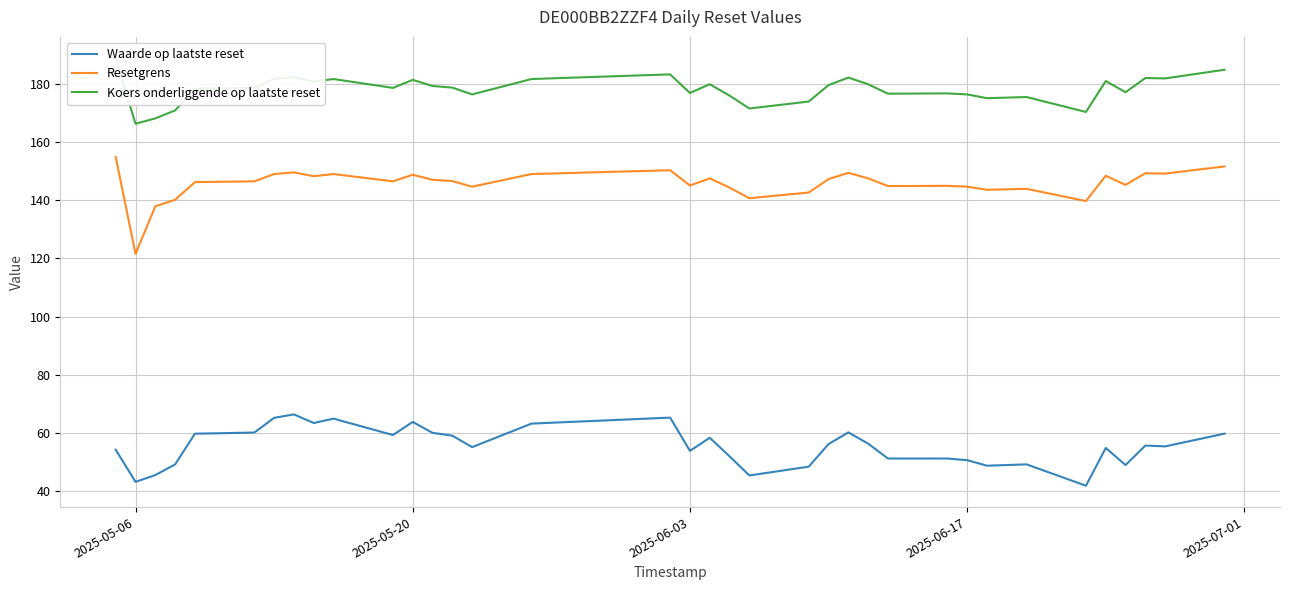

True or false: Waarde op laatste reset and Resetgrens cross at least once.

False